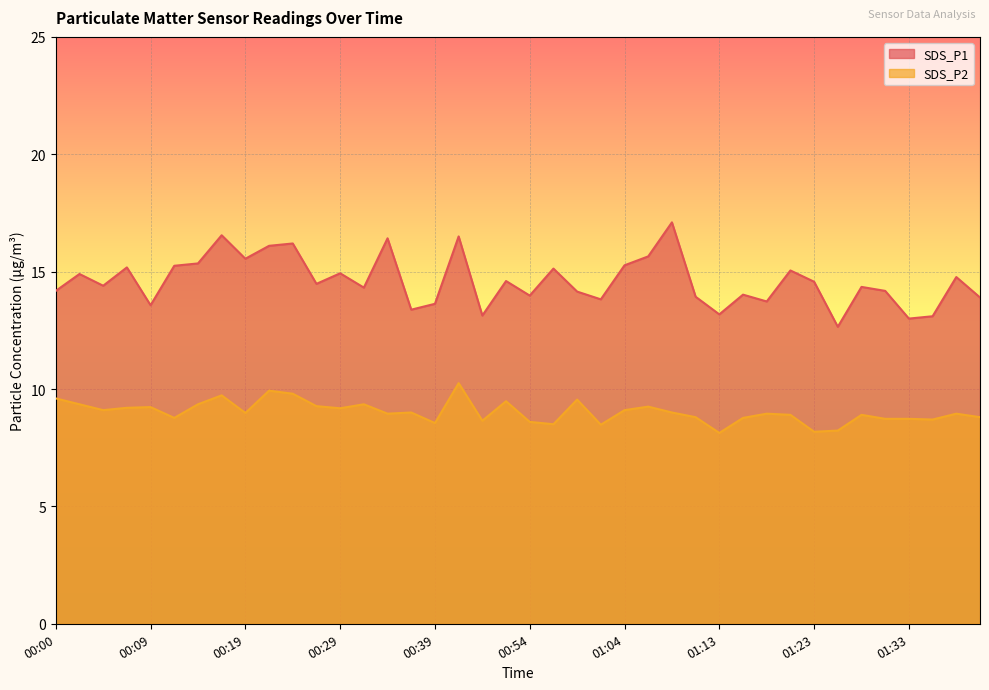

The value of SDS_P2 at 01:30 is 15.2. True or false?

False